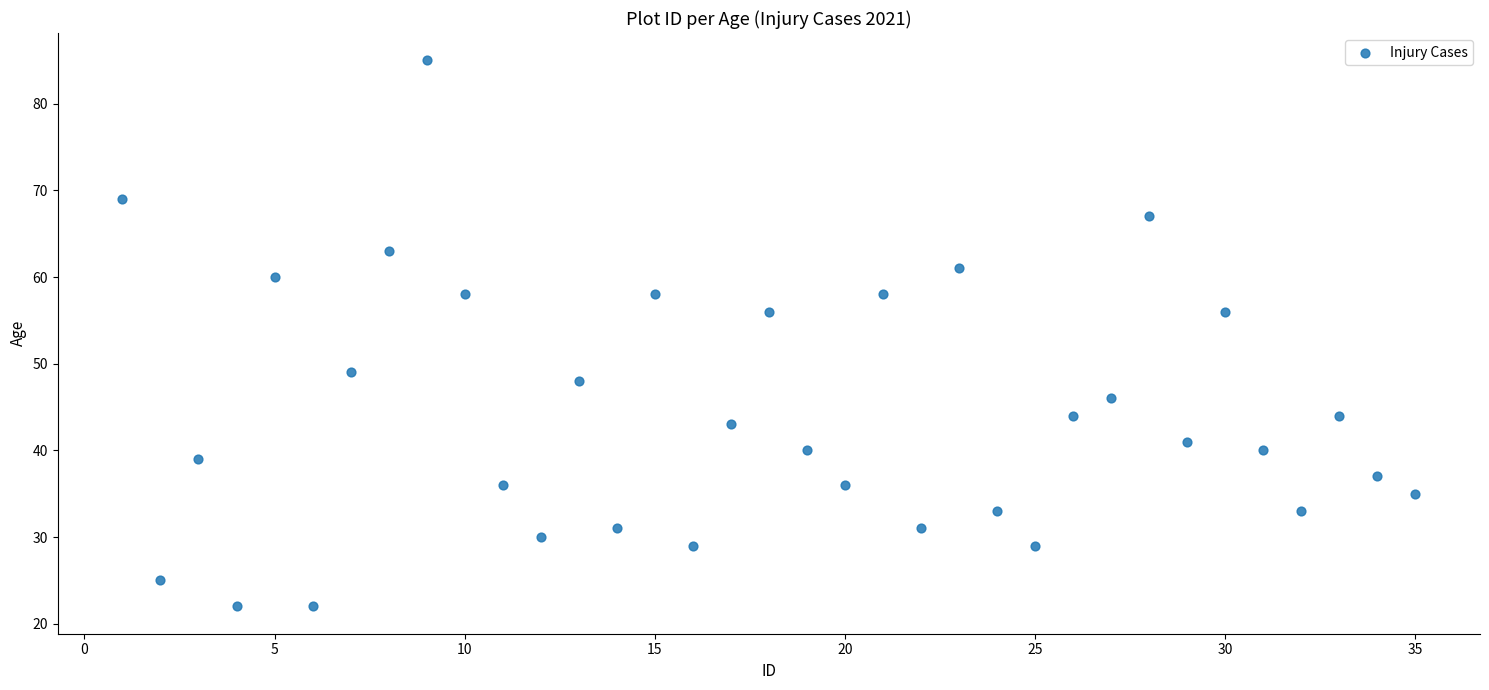

What is the range of Y values (max minus min)?

63